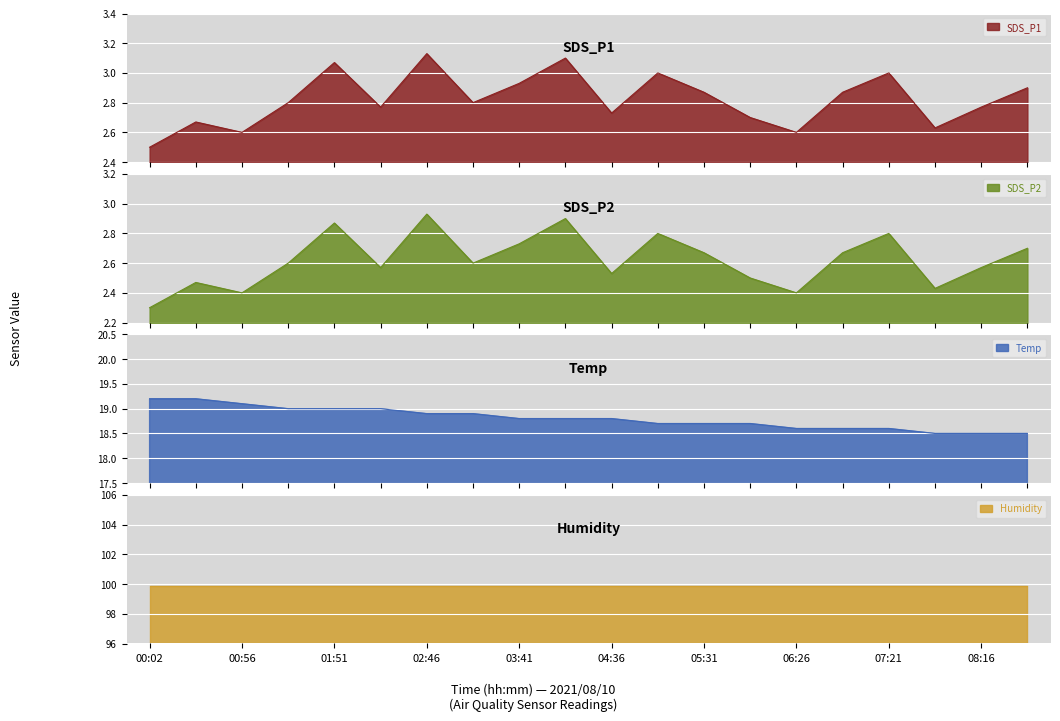

List the labels in order of SDS_P2 value, smallest first.

00:02, 00:56, 06:26, 07:49, 00:29, 05:59, 04:36, 02:19, 08:16, 01:24, 03:14, 05:31, 06:54, 08:44, 03:41, 05:04, 07:21, 01:51, 04:09, 02:46